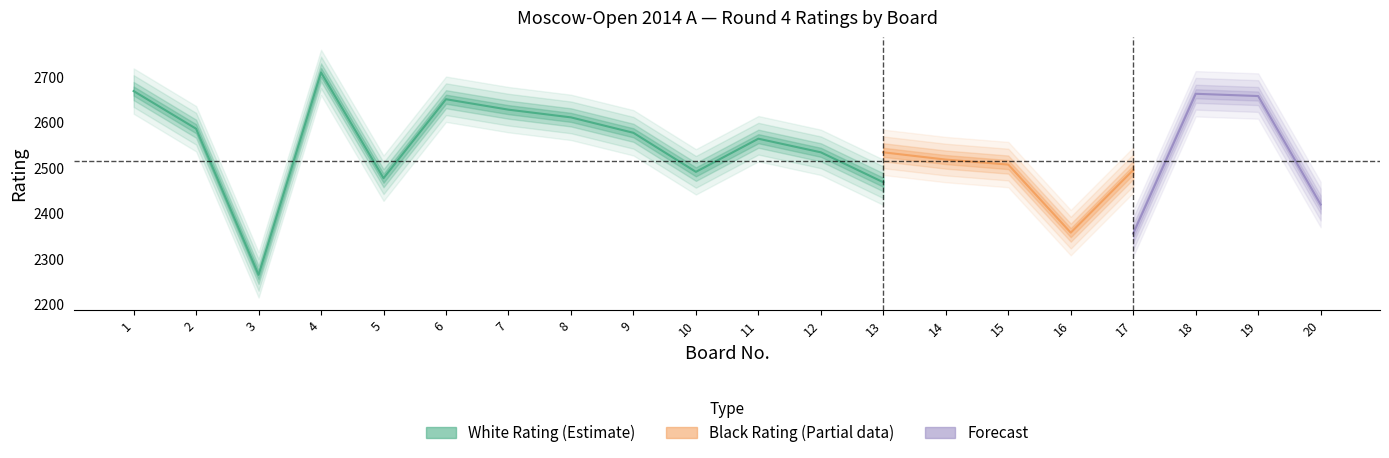

What is the total value across all series at 17?

4872.0